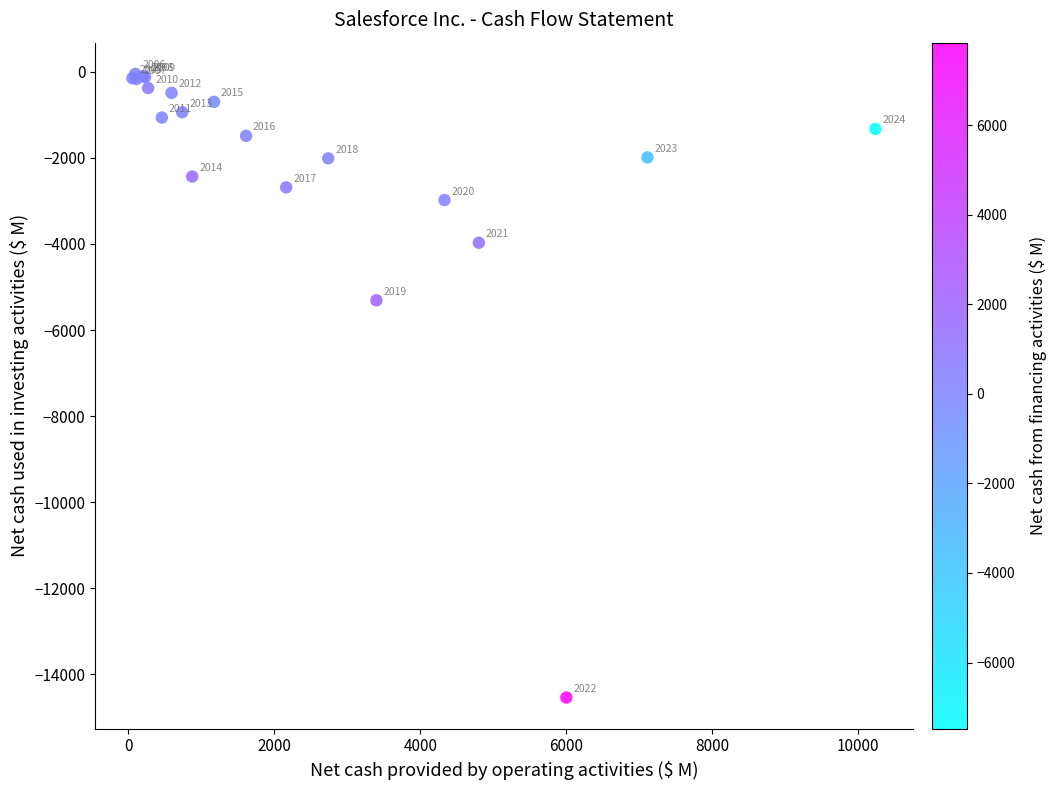

What Y value in the scatter plot is closest to -7292?

-5308